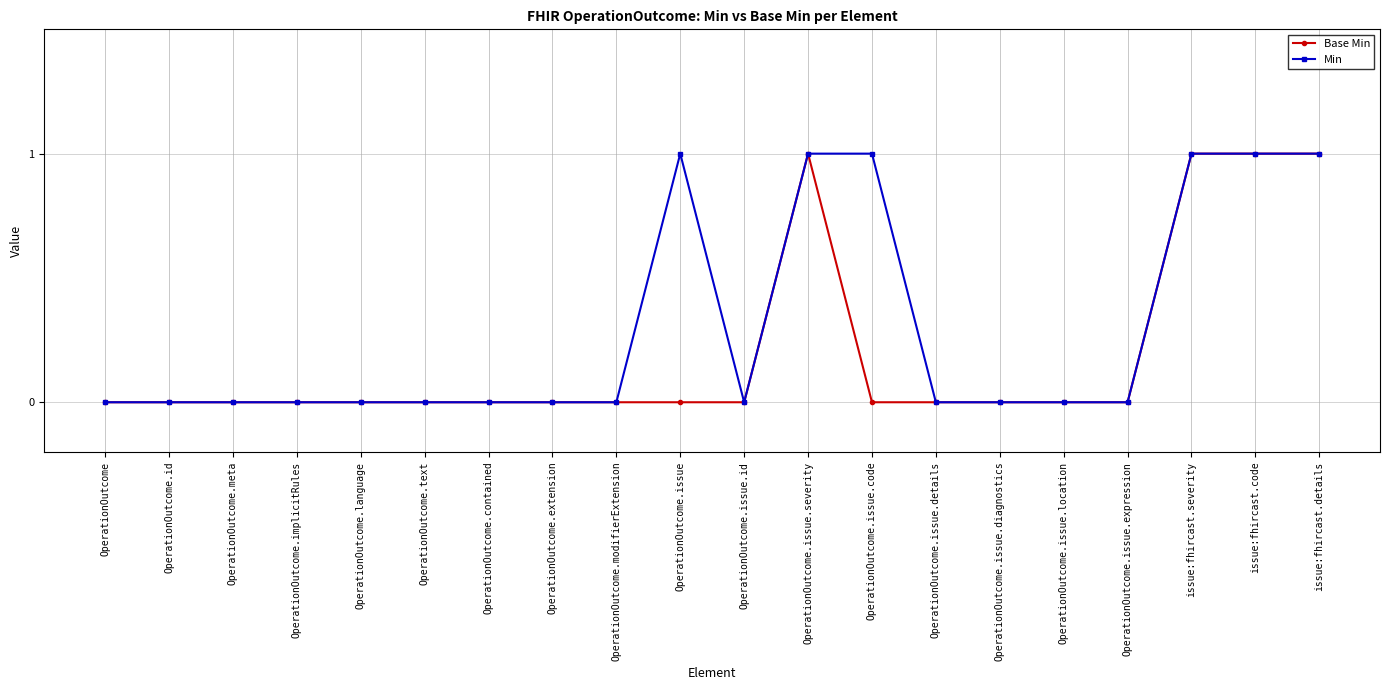

Is it true that Min equals -1 at OperationOutcome.modifierExtension?

False